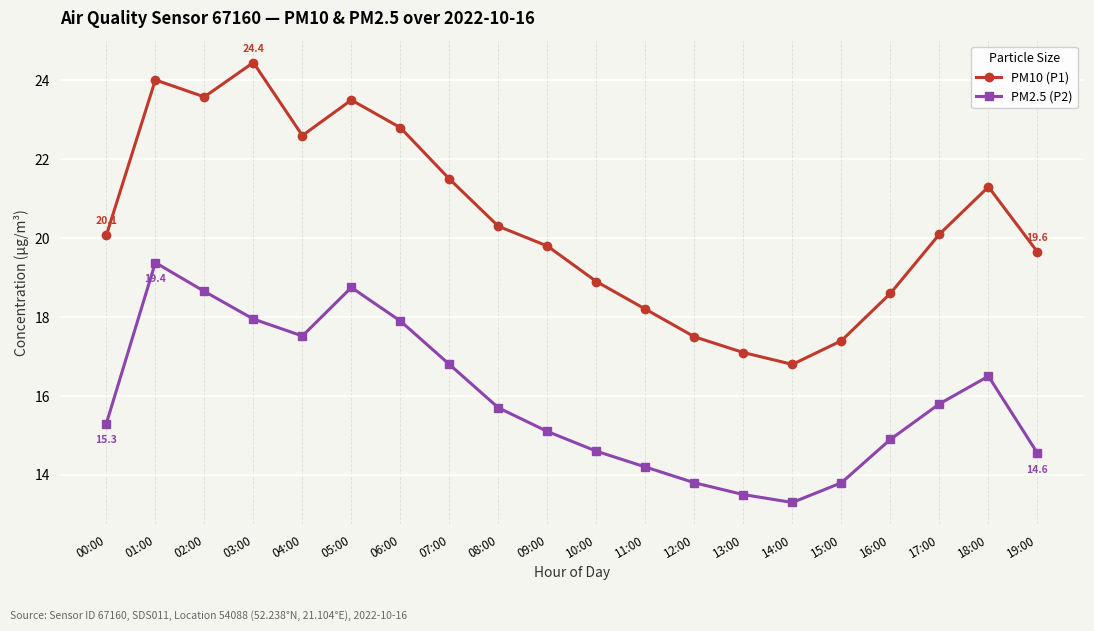

Is the value of PM2.5 (P2) at 14:00 greater than the value of PM10 (P1) at 10:00?

No